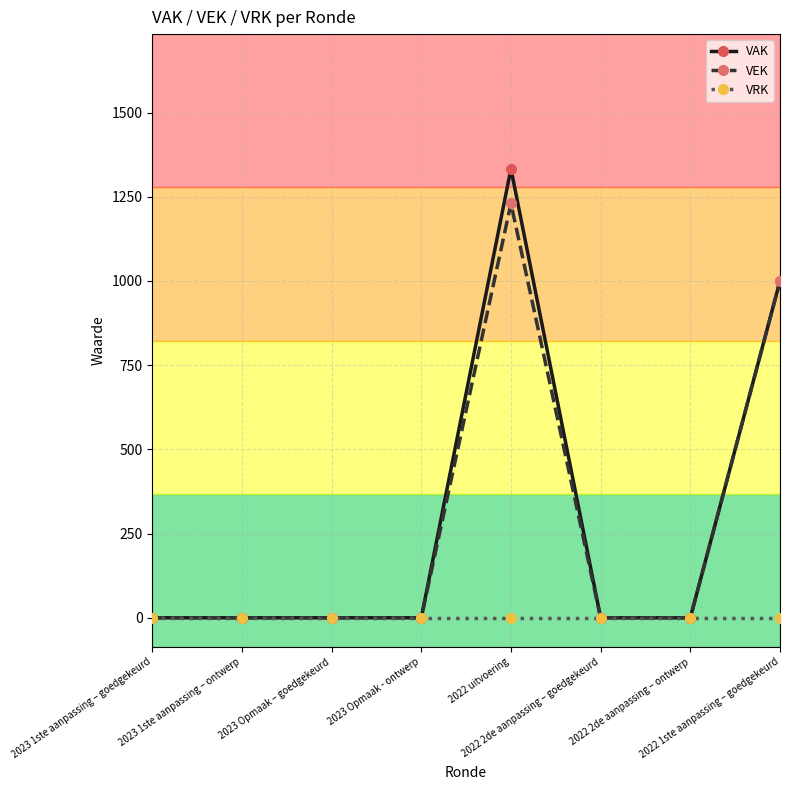

Rank the series by their maximum value, from lowest to highest.

VRK, VEK, VAK